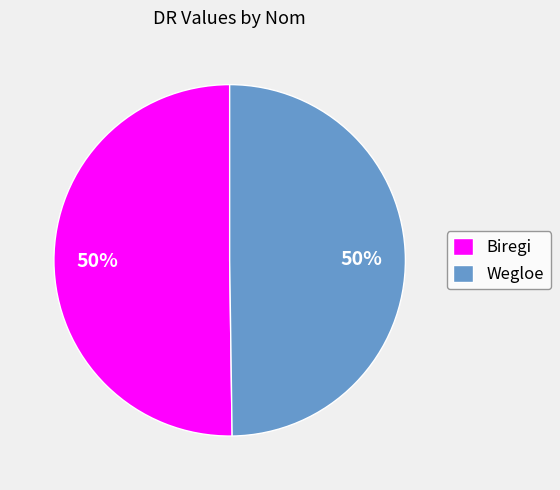

What is the ratio of the value at Biregi to the value at Wegloe?

1.0